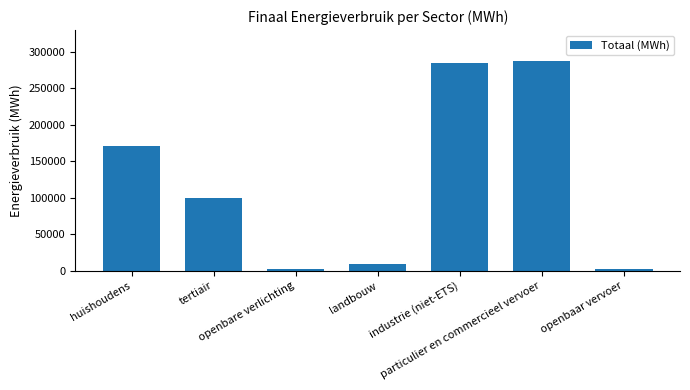

What is the difference between the maximum and minimum values?

284643.4